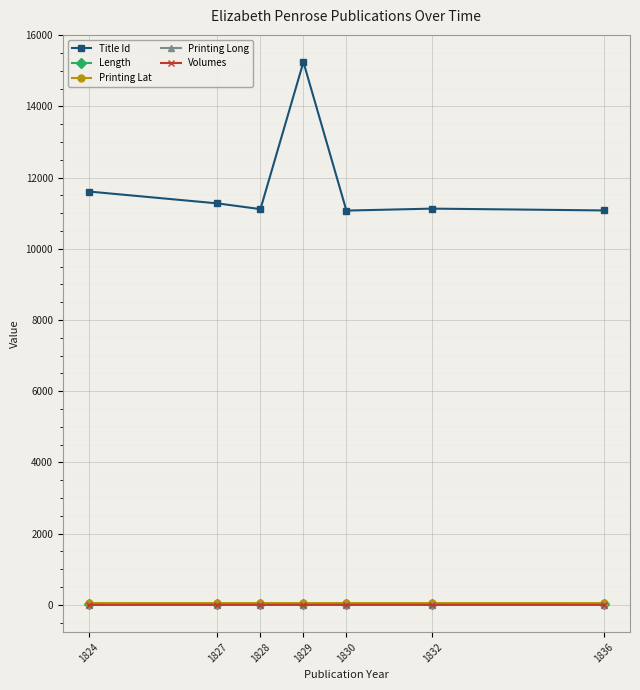

True or false: Volumes and Title Id intersect in this chart.

False